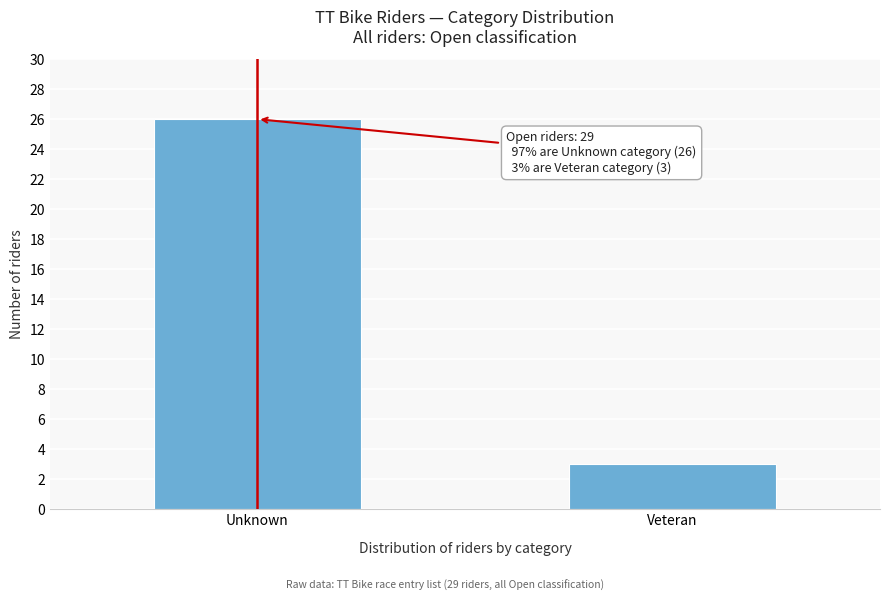

Reading left to right, list all the values displayed in this chart.

Unknown=26	Veteran=3